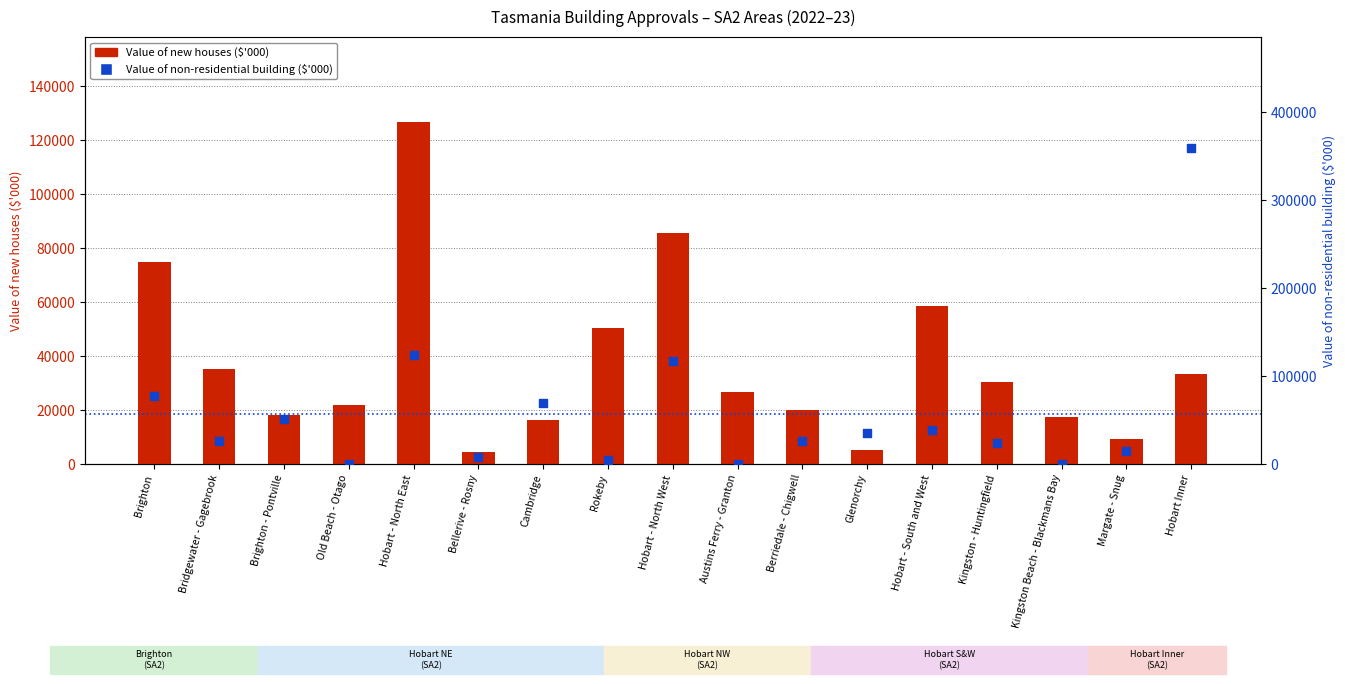

At which category is the sum across all series the highest?

Hobart Inner